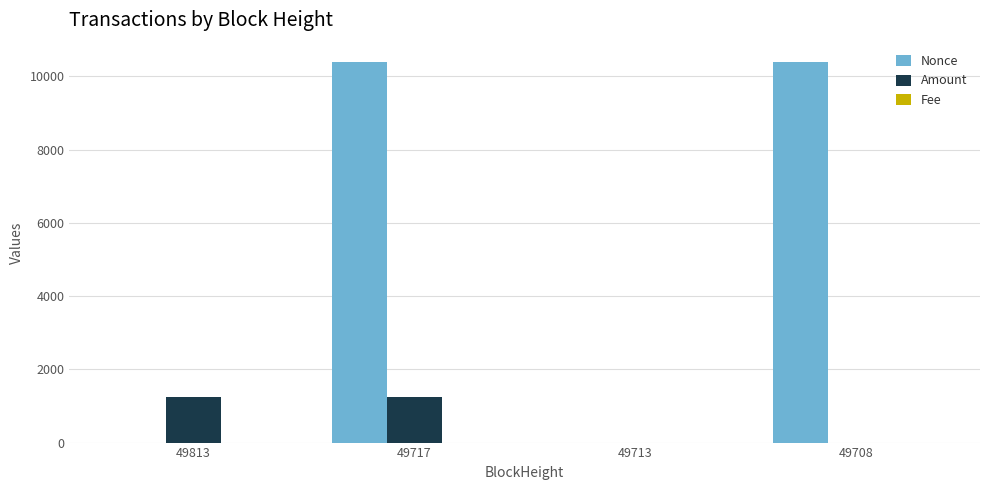

The Nonce series shows 16464.1 at 49708. True or false?

False